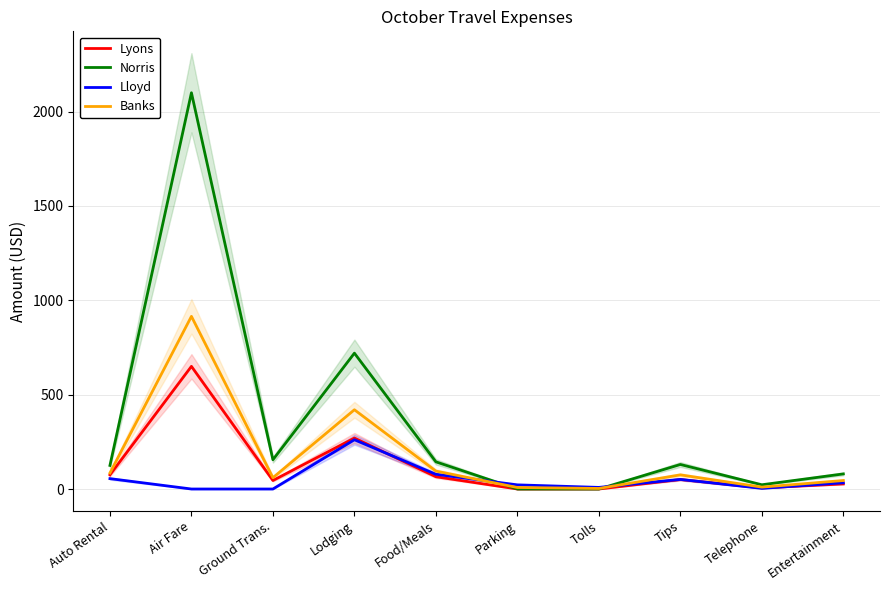

What is the difference between the maximum and minimum values in the Norris series?

2100.0